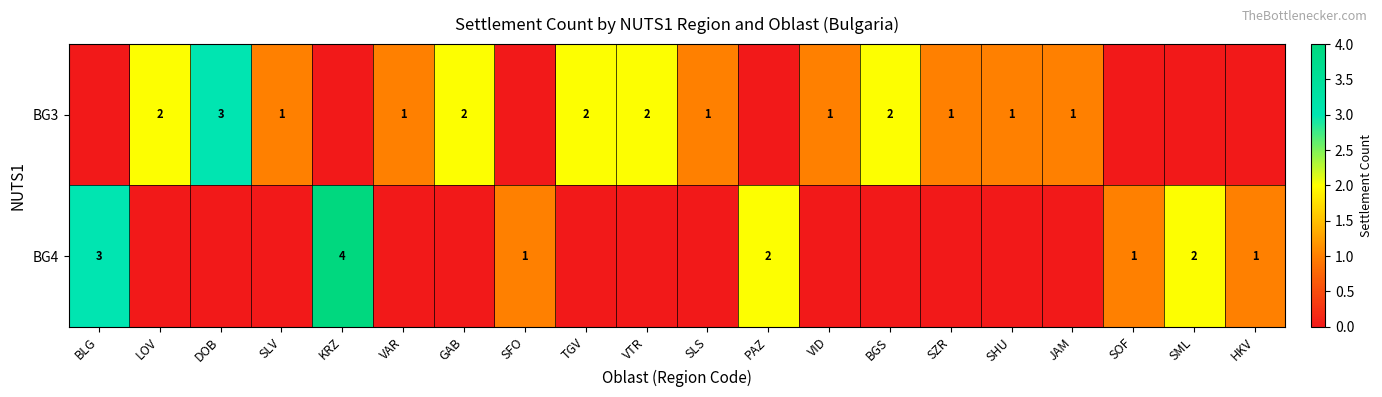

How many data points does each series have?

20